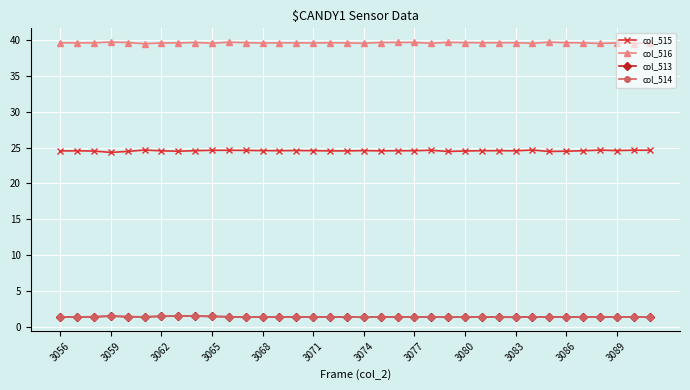

What is the value of the col_514 point at the 25th from the left?

1.3